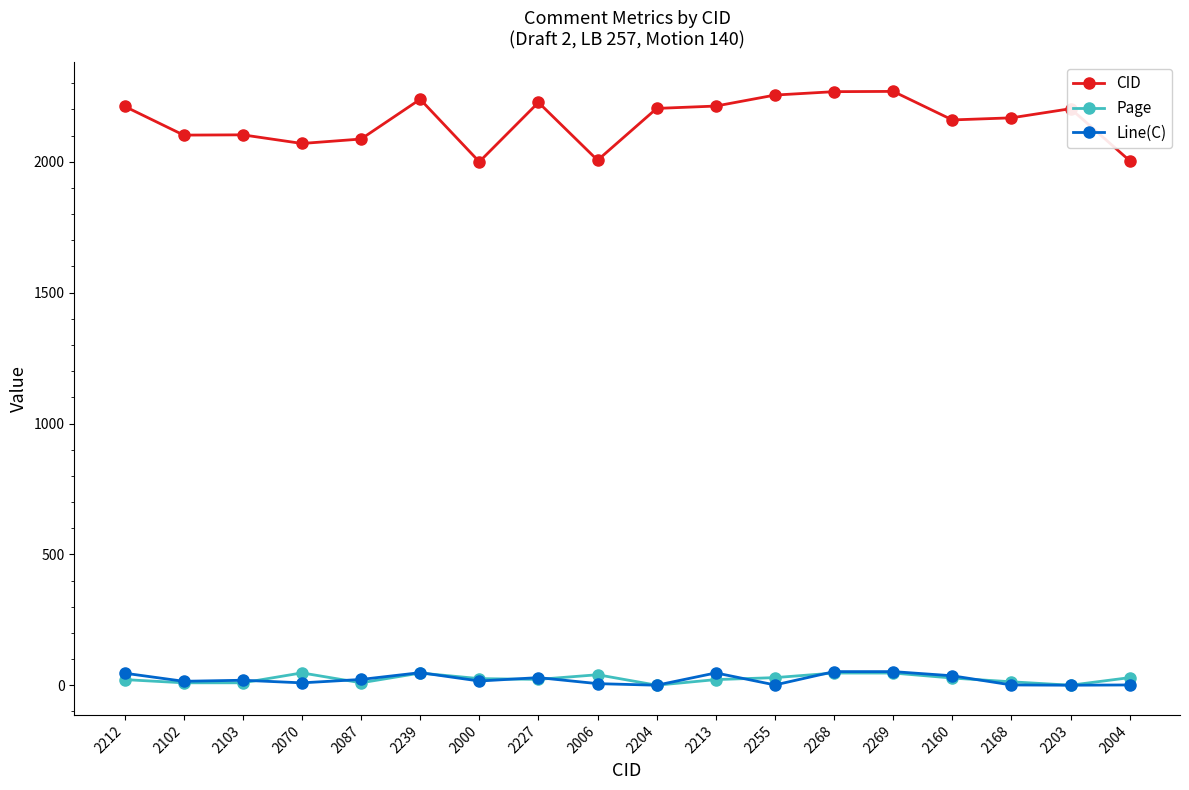

Is this an area chart (filled region under the line)?

No